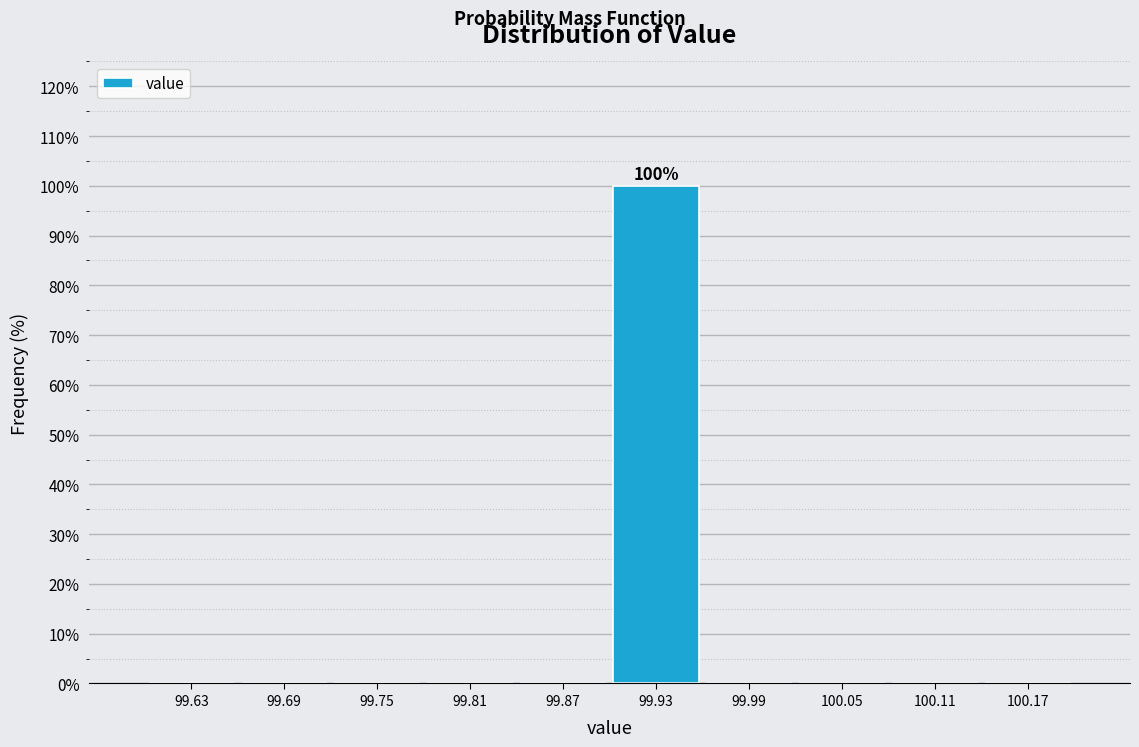

Which range on the x-axis has the tallest bar?

99.90 to 99.96